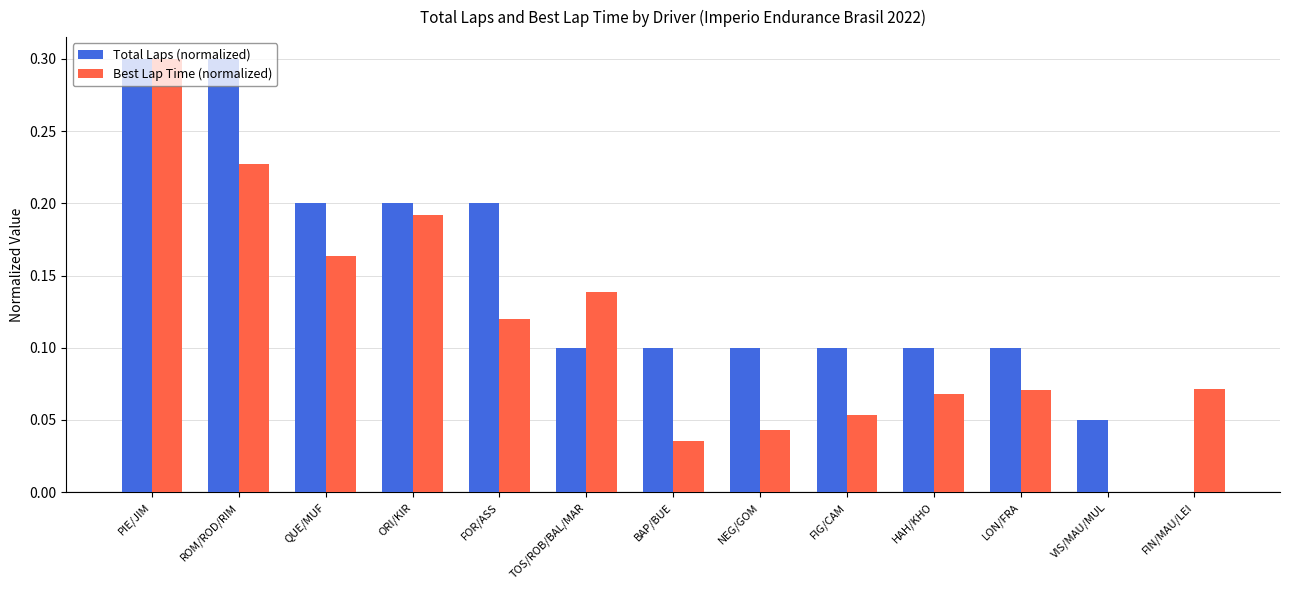

How many values in the Best Lap Time (normalized) series exceed 0?

12